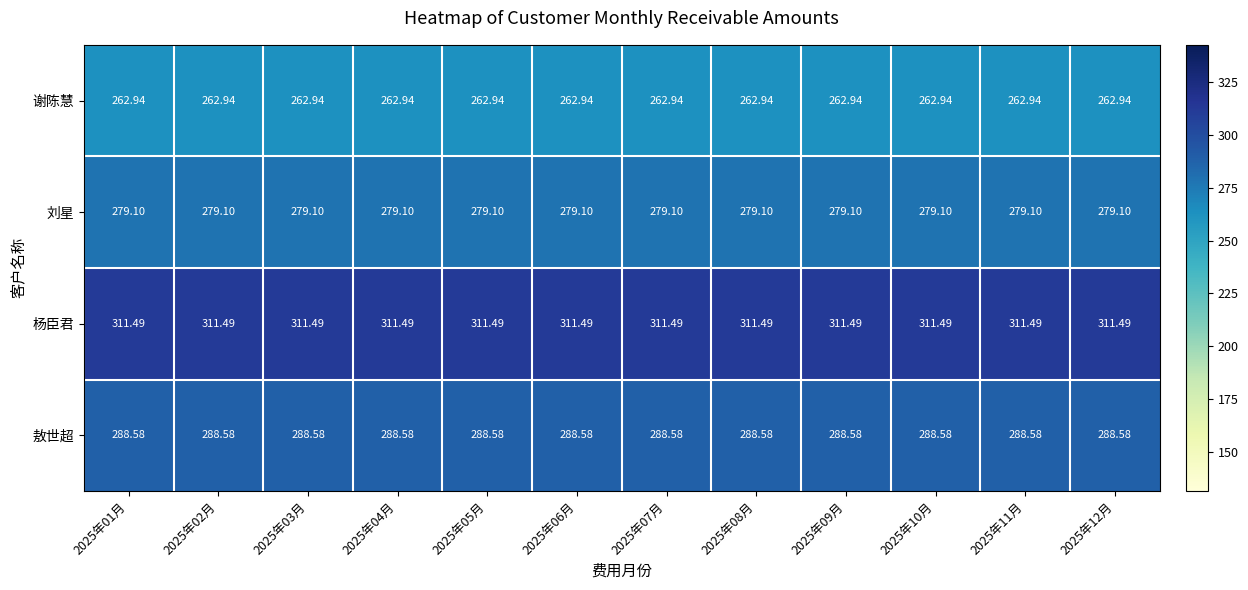

Rank the series by their average value, from lowest to highest.

谢陈慧, 刘星, 敖世超, 杨臣君